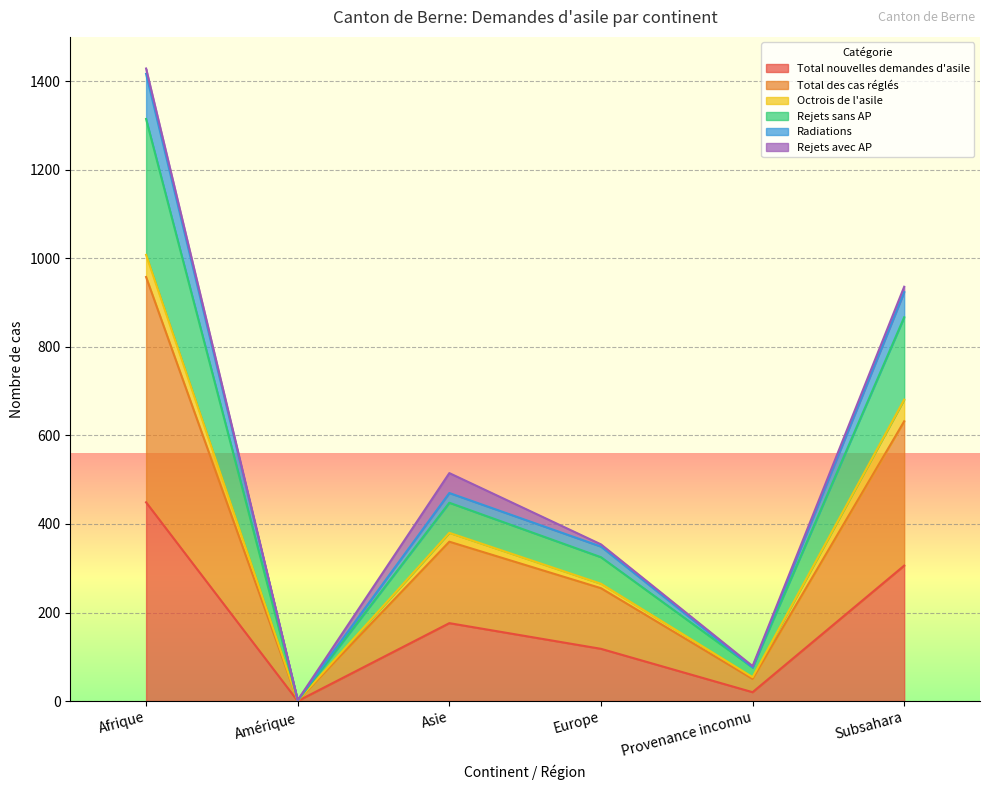

What is the sum of all Total nouvelles demandes d'asile values?

1069